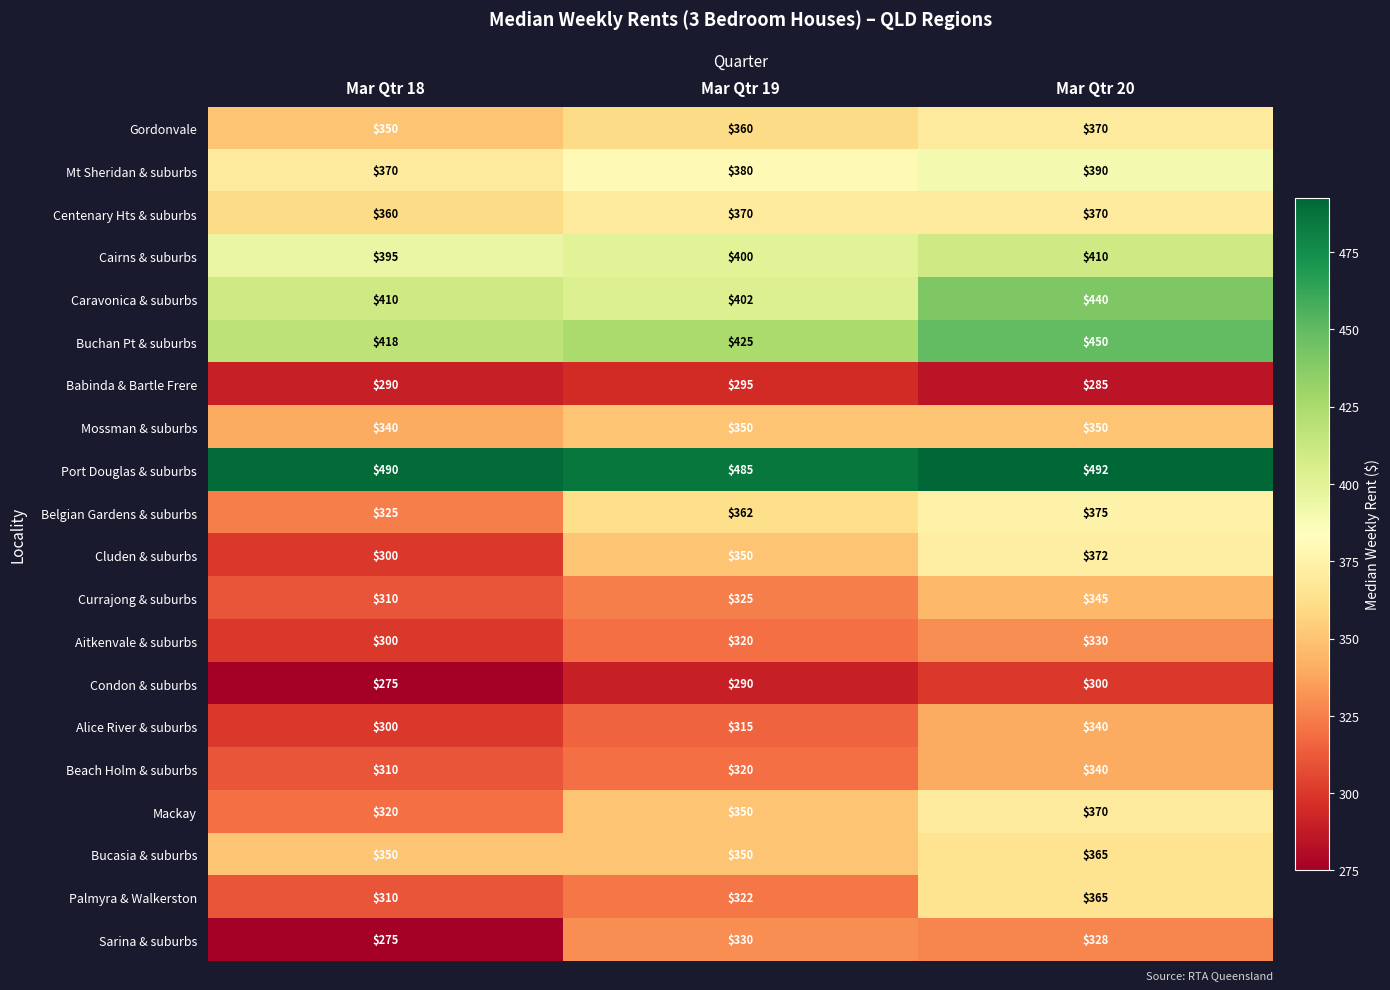

Is it true that Palmyra & Walkerston equals 365 at Mar Qtr 20?

True